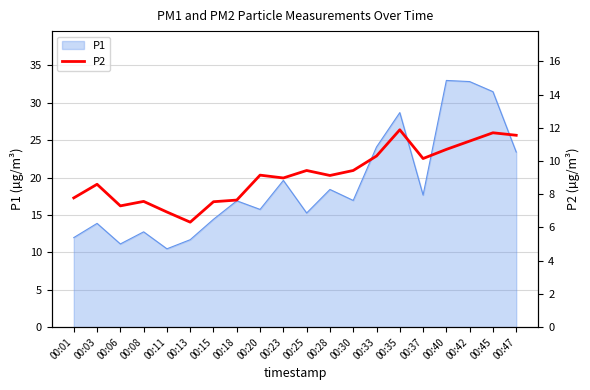

How many lines are shown in the chart?

1